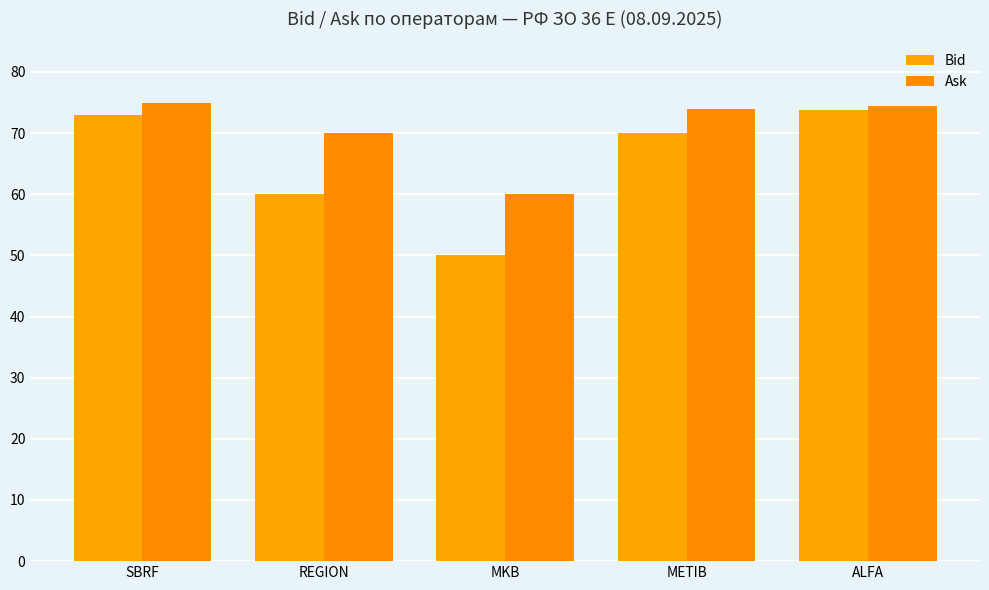

What is the greatest value displayed?

75.0